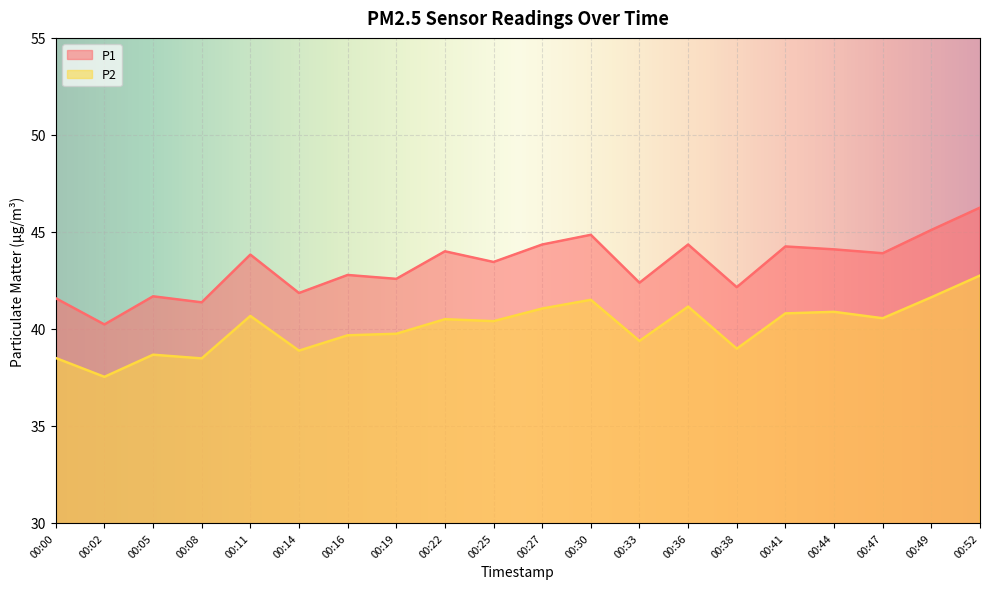

True or false: P2 and P1 intersect in this chart.

False